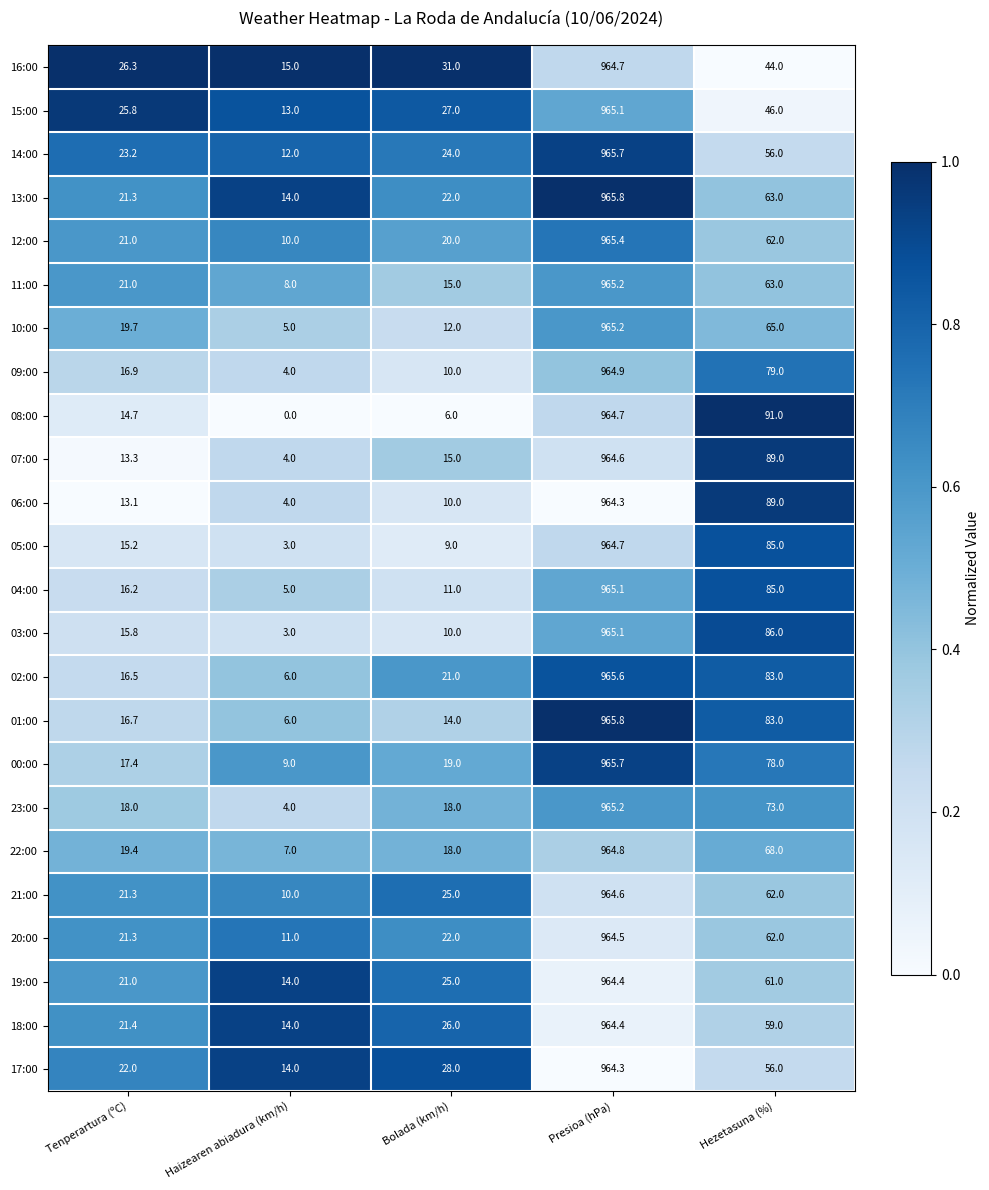

Is it true that 14:00 equals 23.2 at Tenperartura (ºC)?

True